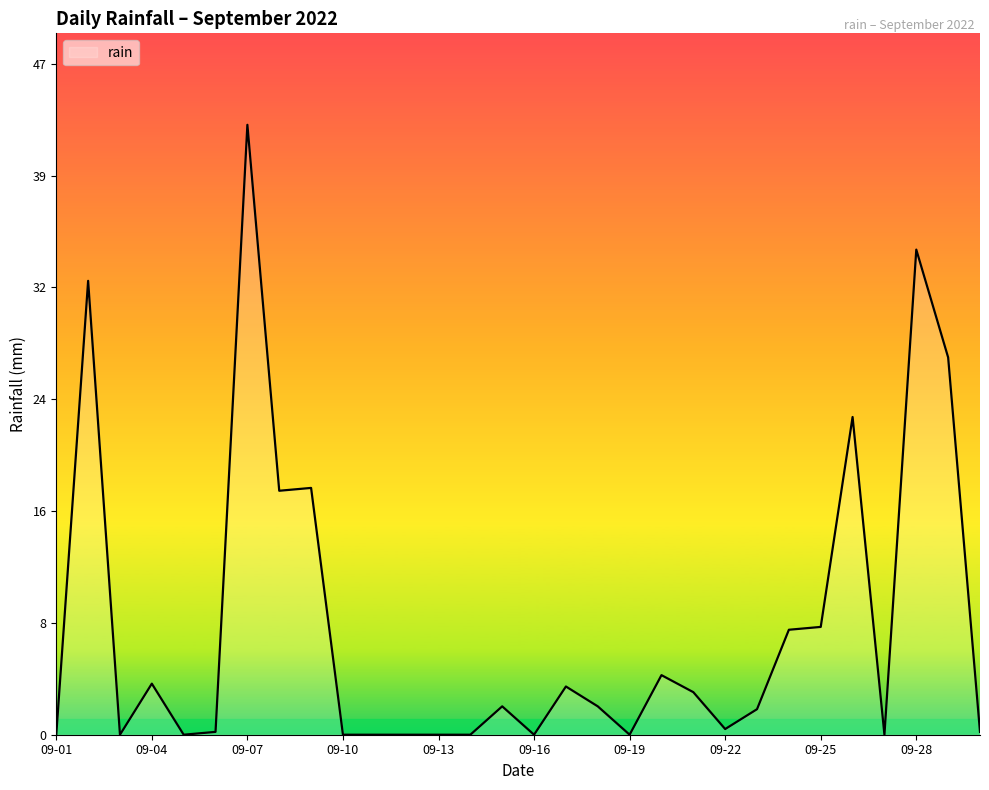

What is the greatest value displayed?

43.0